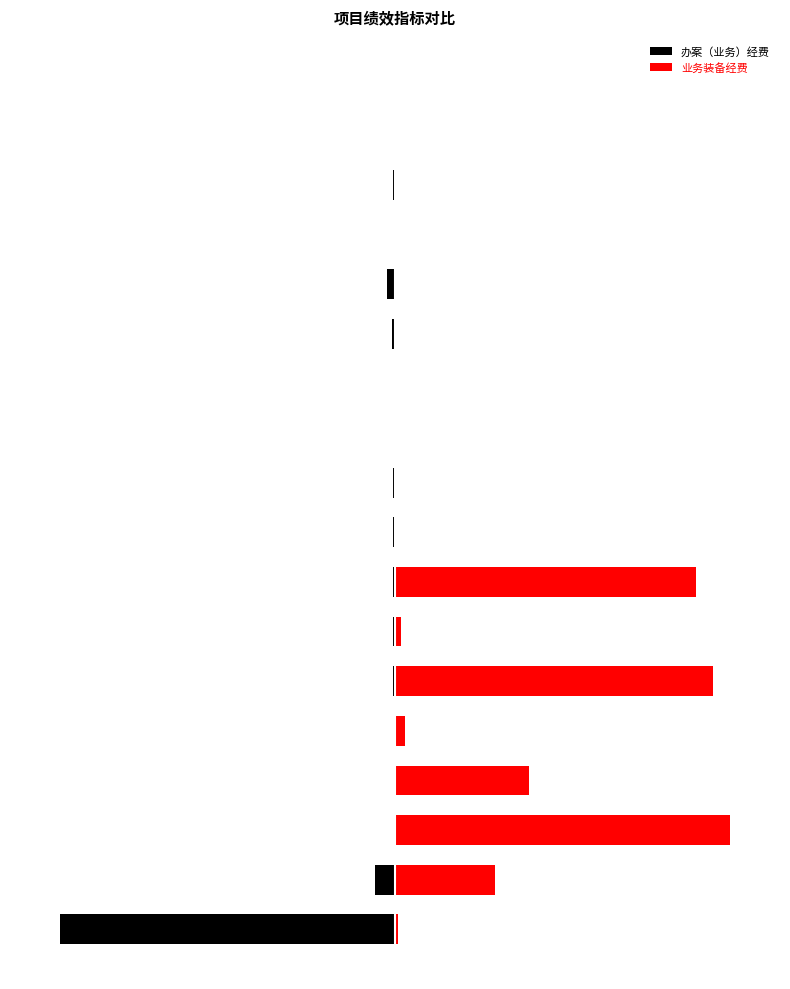

Is it true that 业务装备经费 equals 0.6 at 15?

False